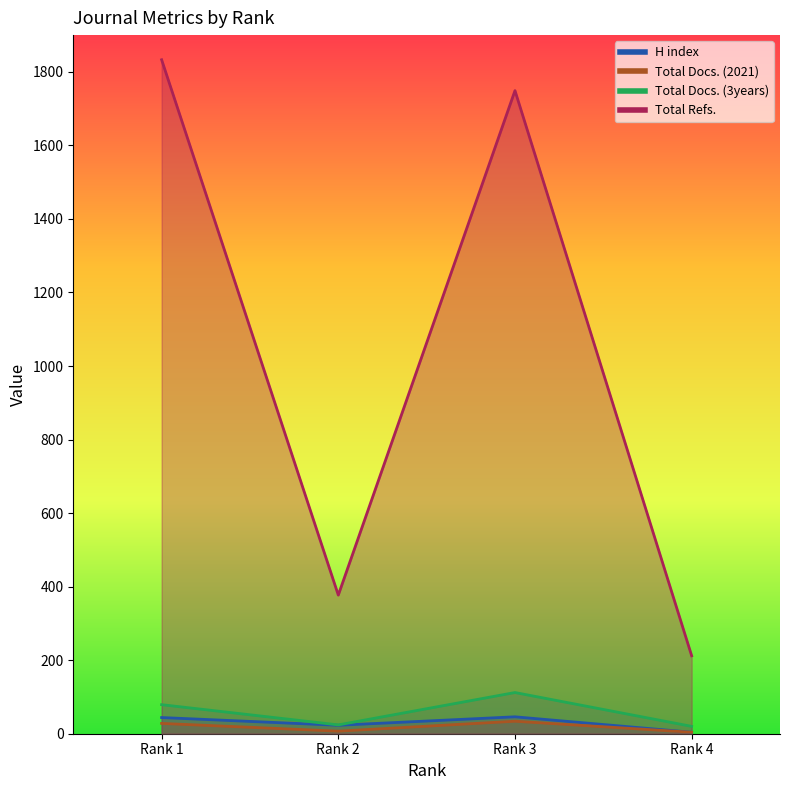

What are all the series names shown in the legend?

H index, Total Docs. (2021), Total Docs. (3years), Total Refs.